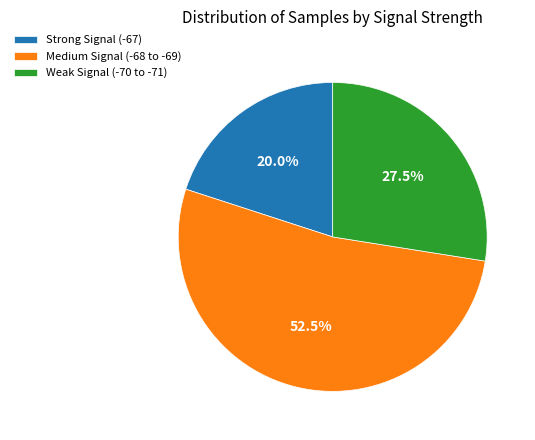

Is there a majority slice in this chart?

Yes